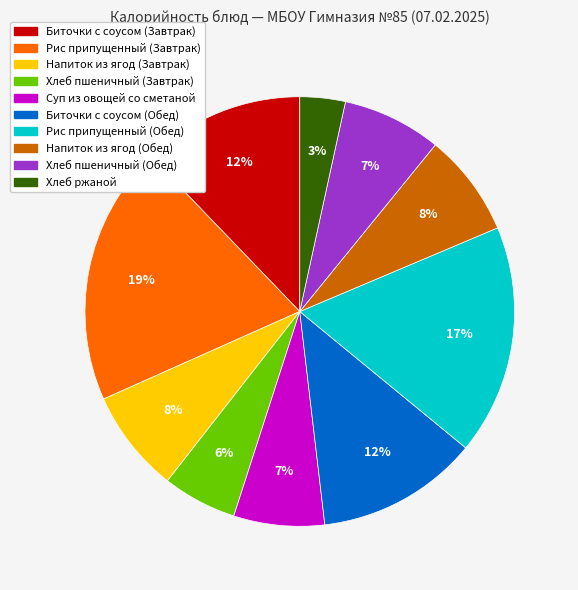

How many slices are in this pie chart?

10